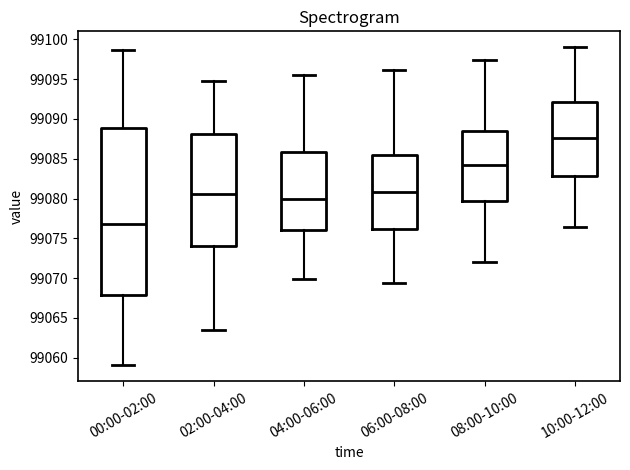

Where does the upper whisker of the box for 00:00-02:00 end on the y-axis? The values are not printed on the chart, so give them approximately, as read against the axis.

99098.5